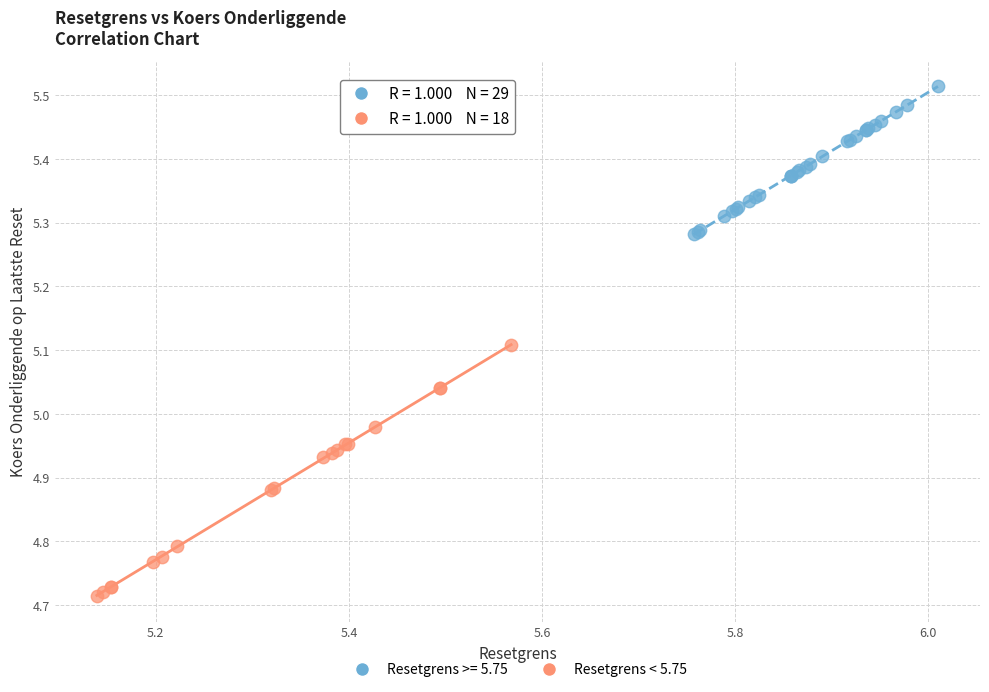

Which series reaches the minimum Y coordinate?

Resetgrens < 5.75